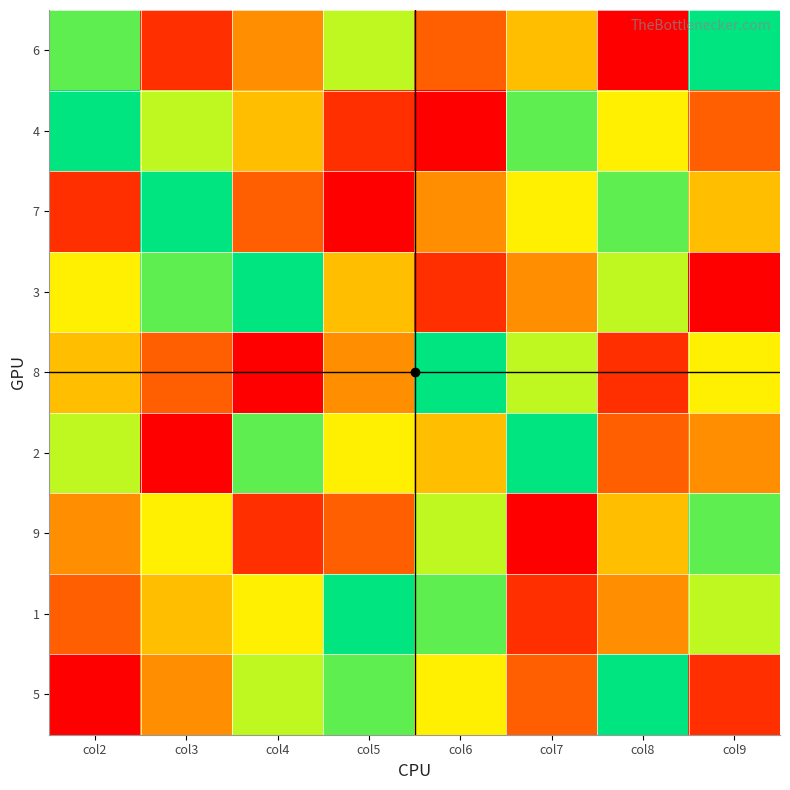

What is the spread (max minus min) of values at col3?

8